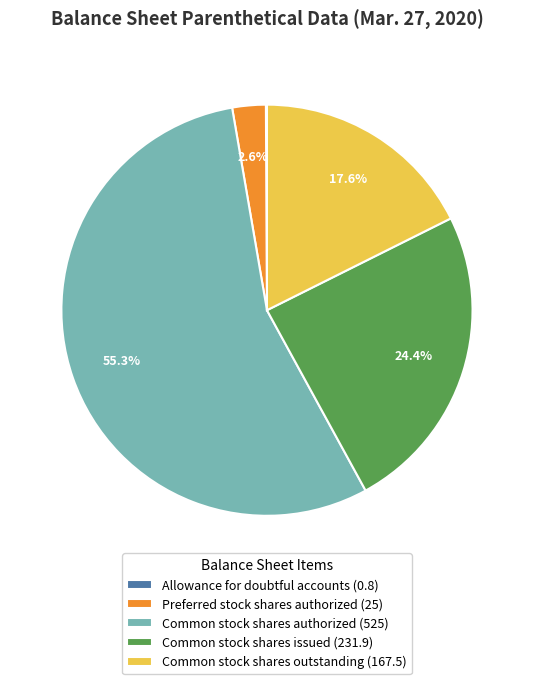

Is Common stock shares outstanding (167.5) the majority of the pie?

No